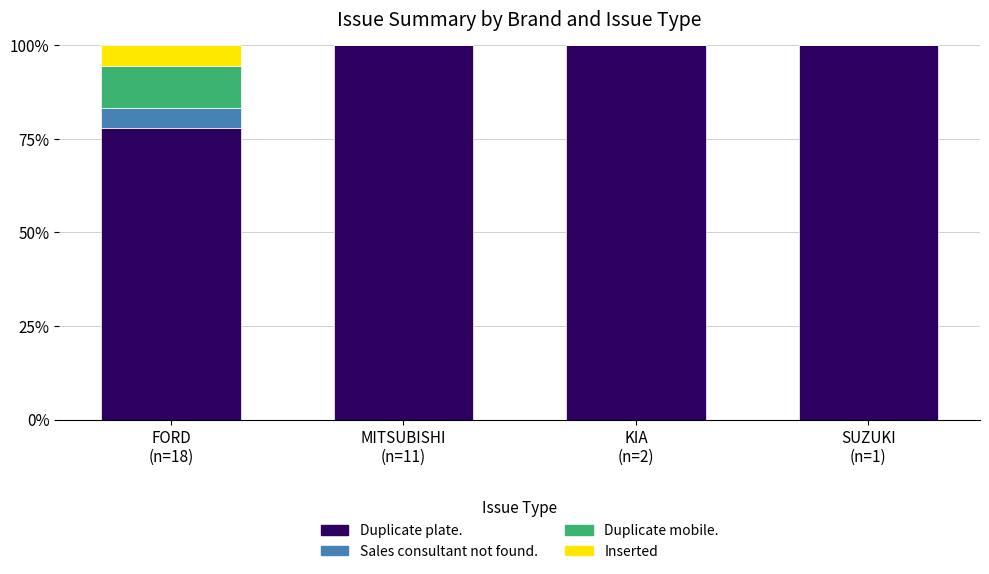

What is the total value across all series at MITSUBISHI
(n=11)?

100.0